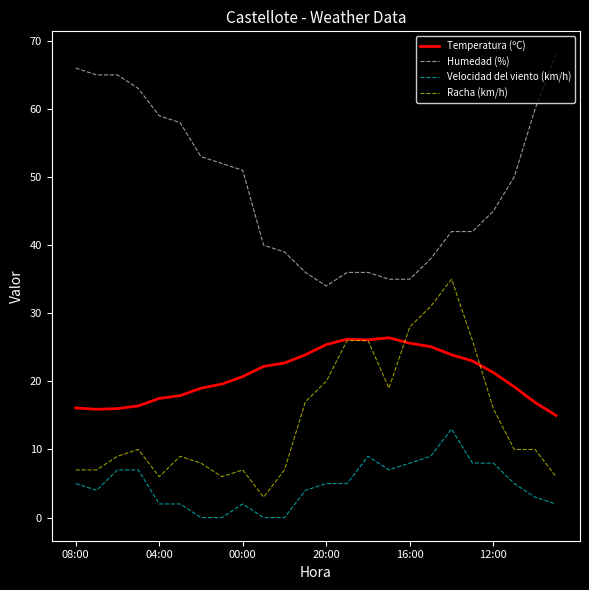

How many lines are shown in the chart?

4